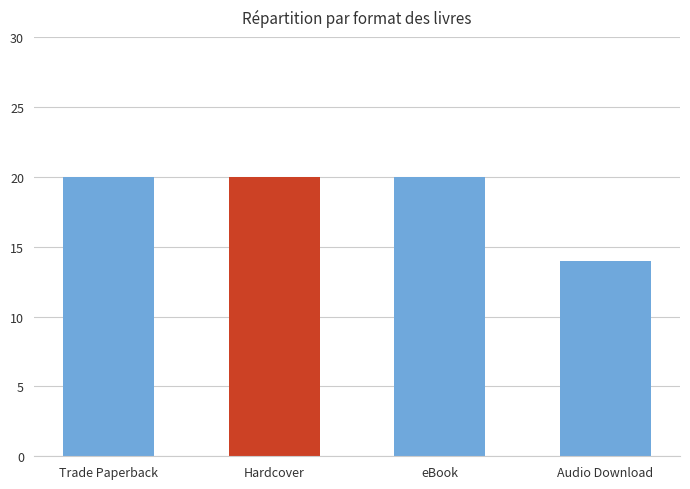

Are the bars grouped side by side (vs. stacked)?

No